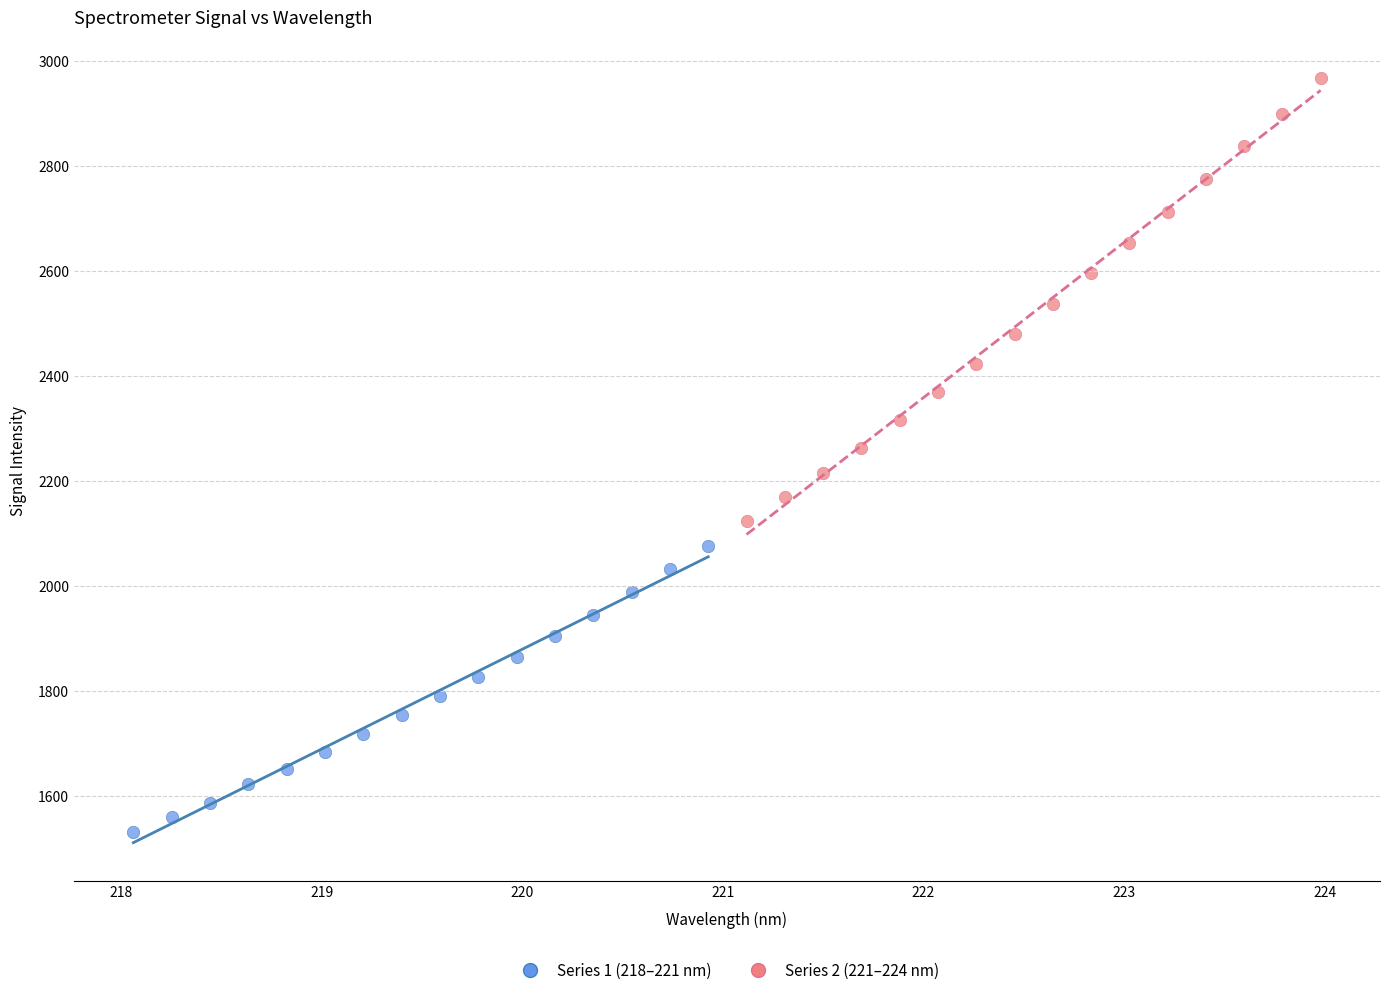

Which series has the largest Y range (max minus min)?

Series 2 (221–224 nm)